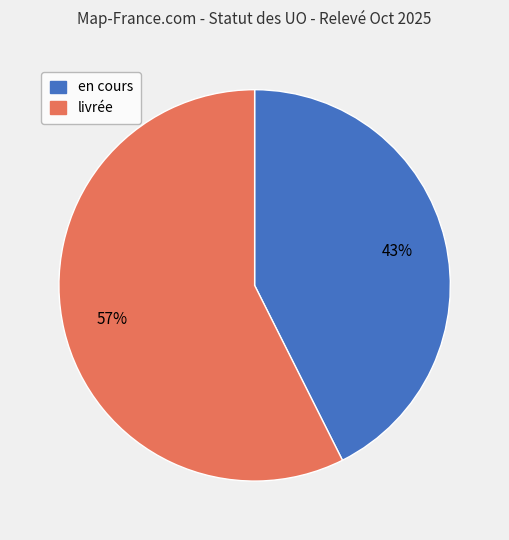

True or false: en cours accounts for 43% of the total.

True